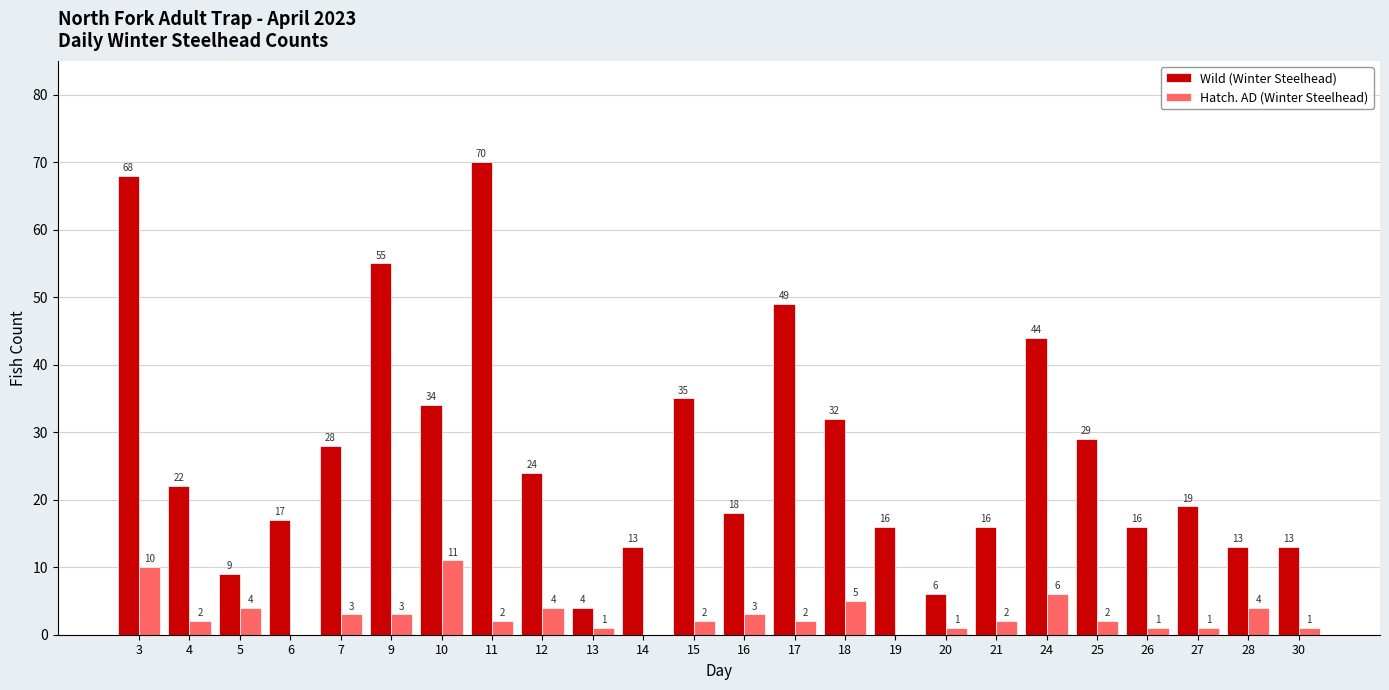

What is the sum of all Wild (Winter Steelhead) values?

650